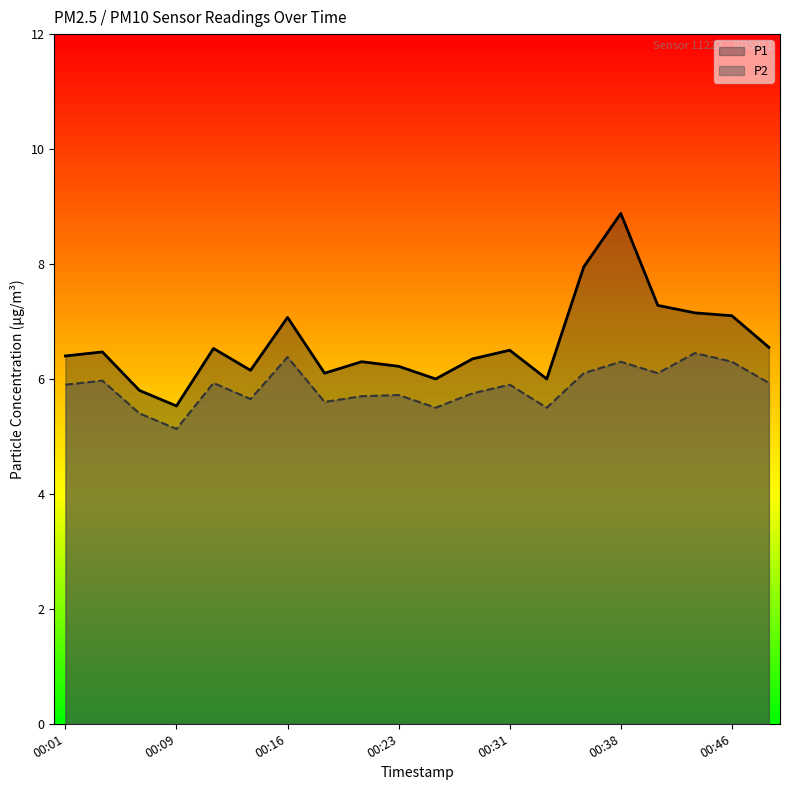

At which category does P1 reach its first local valley?

00:09